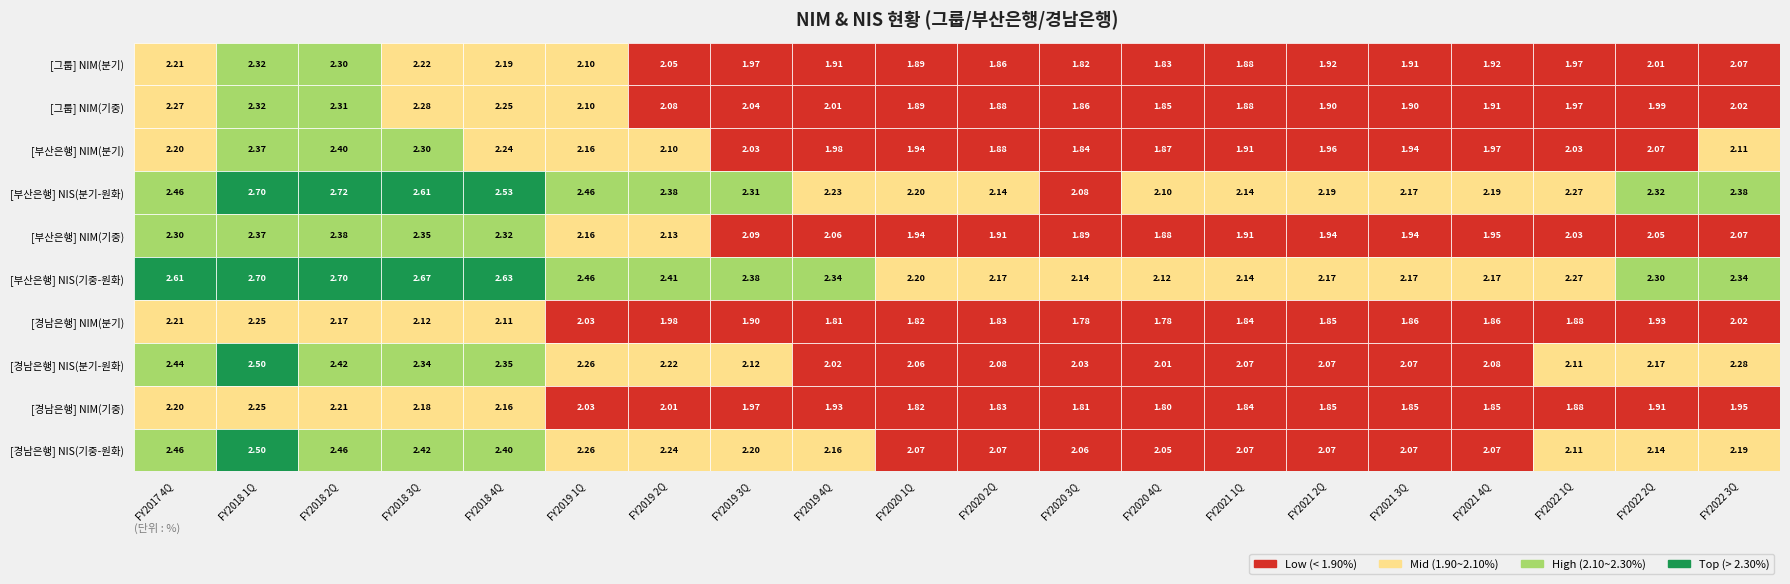

Which series has the widest spread of values?

[부산은행] NIS(분기-원화)